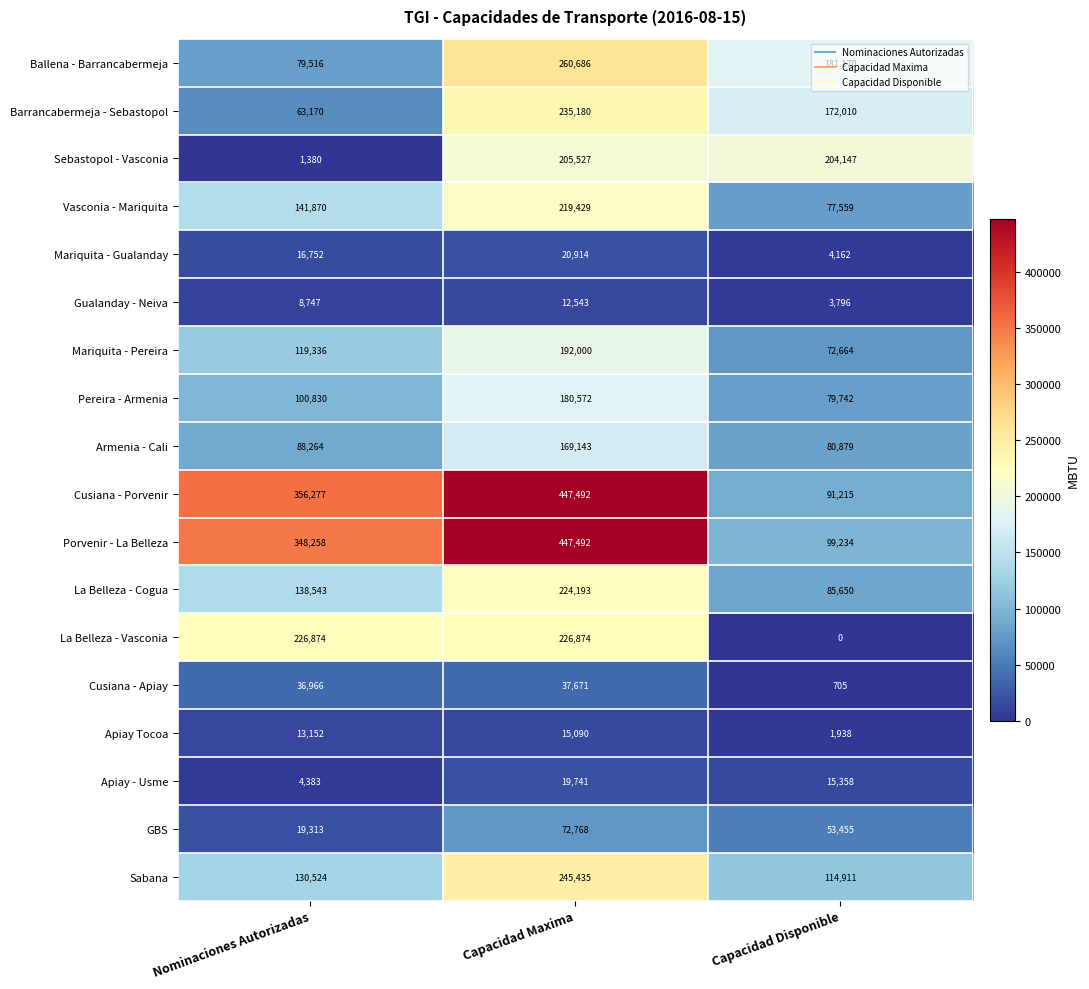

Is it true that GBS equals 93364 at Capacidad Disponible?

False